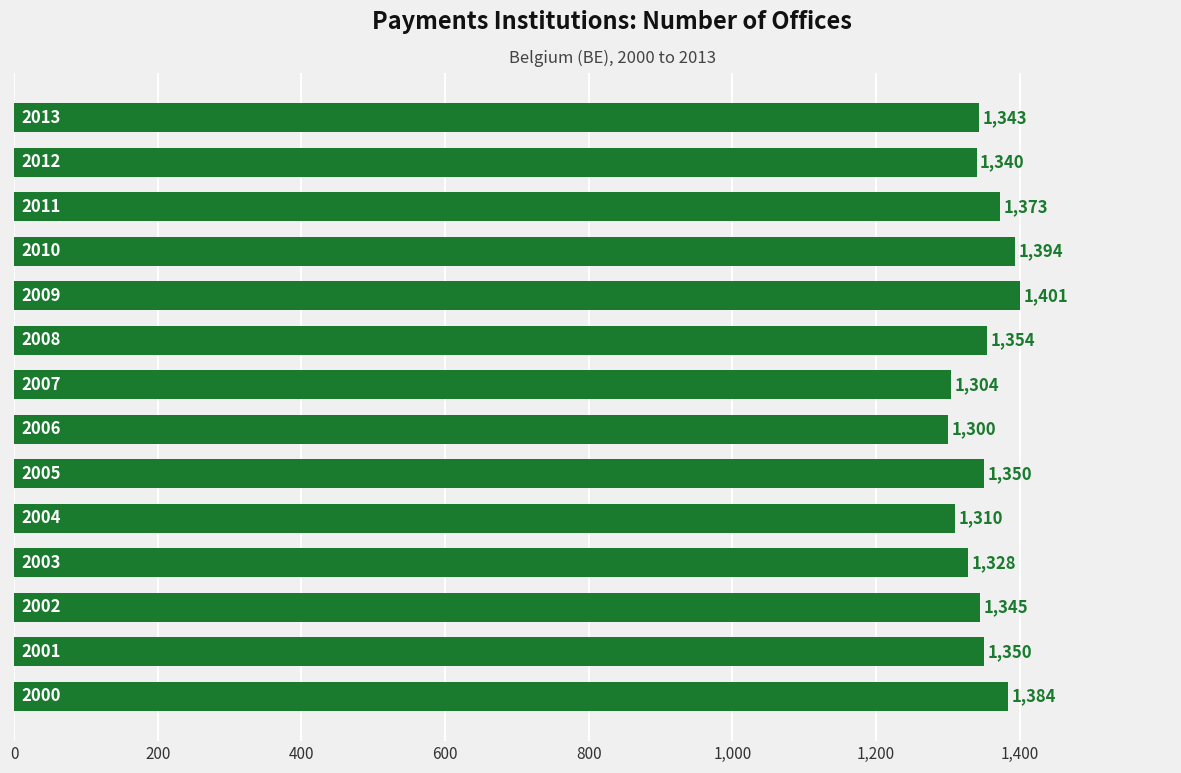

Reading bottom to top, what are all the values shown in this chart?

1384	1350	1345	1328	1310	1350	1300	1304	1354	1401	1394	1373	1340	1343